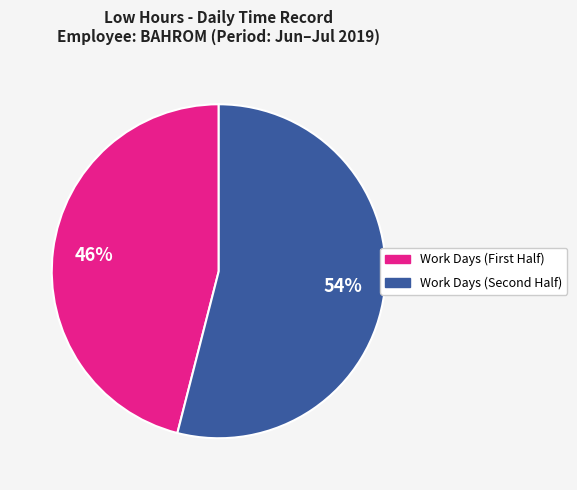

Is there a majority slice in this chart?

Yes